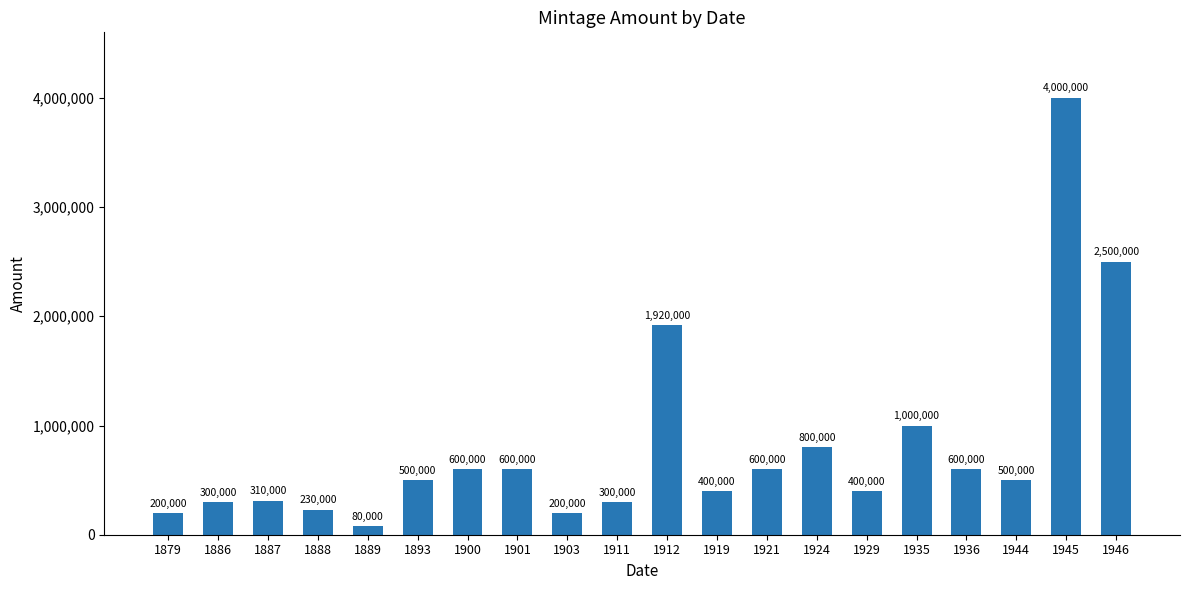

The chart shows a value of 542631 at 1887. True or false?

False